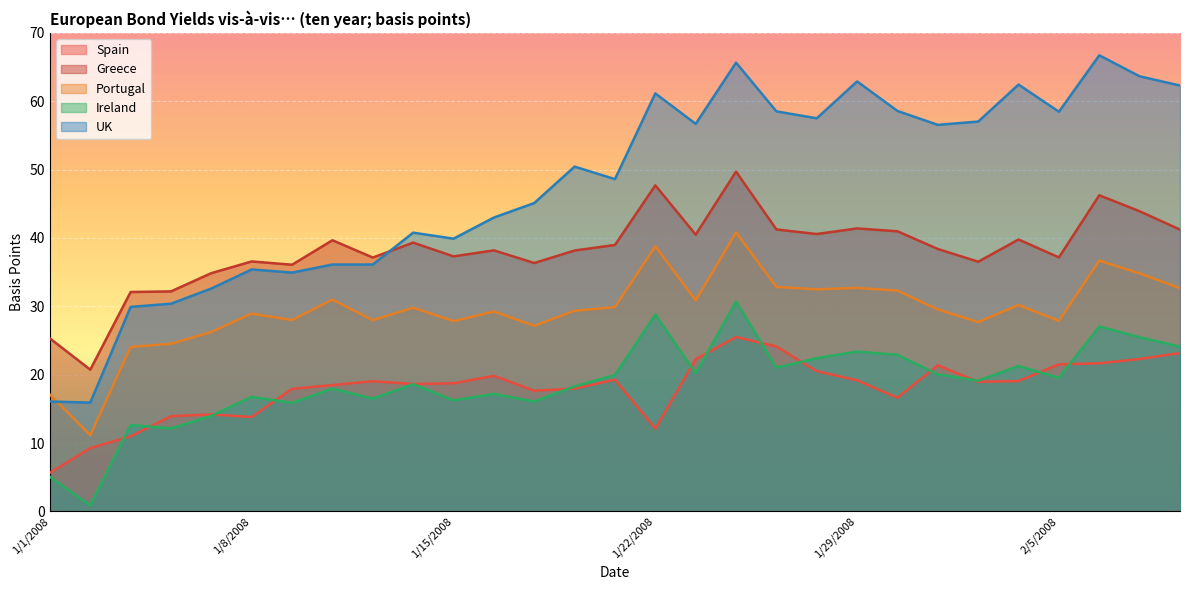

What are all the series names shown in the legend?

Spain, Greece, Portugal, Ireland, UK